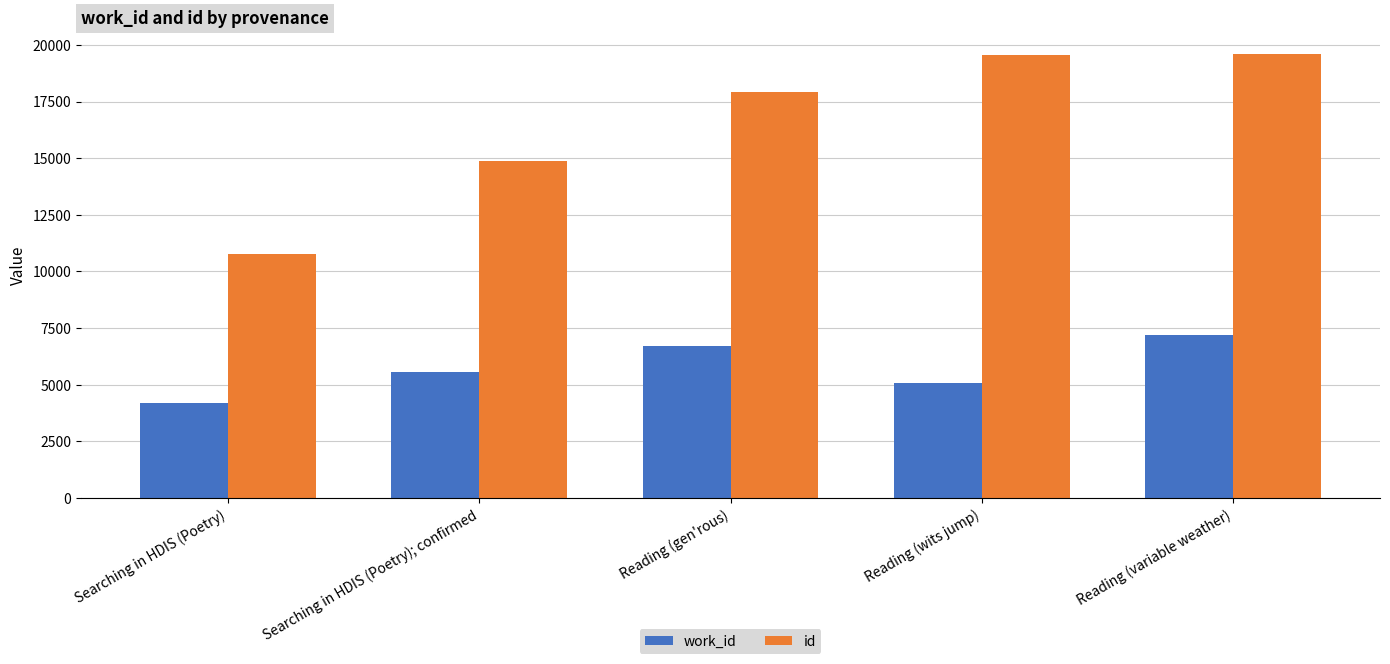

What is the label of the 4th bar from the right?

Searching in HDIS (Poetry); confirmed